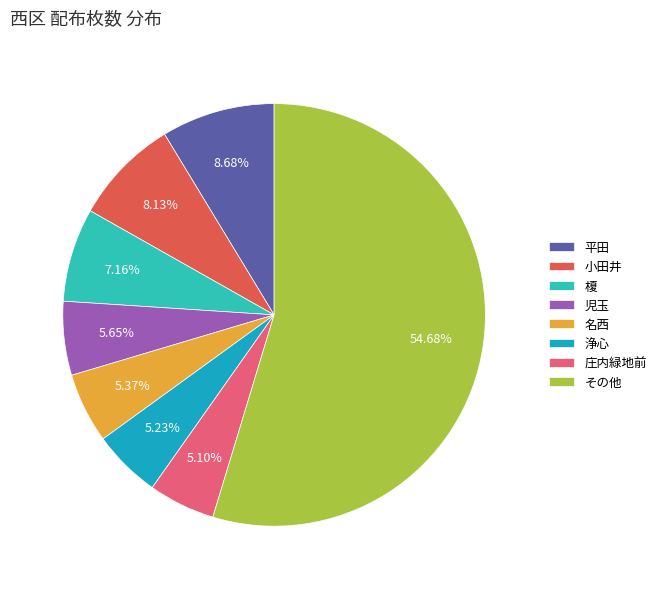

How many segments does this pie chart have?

8